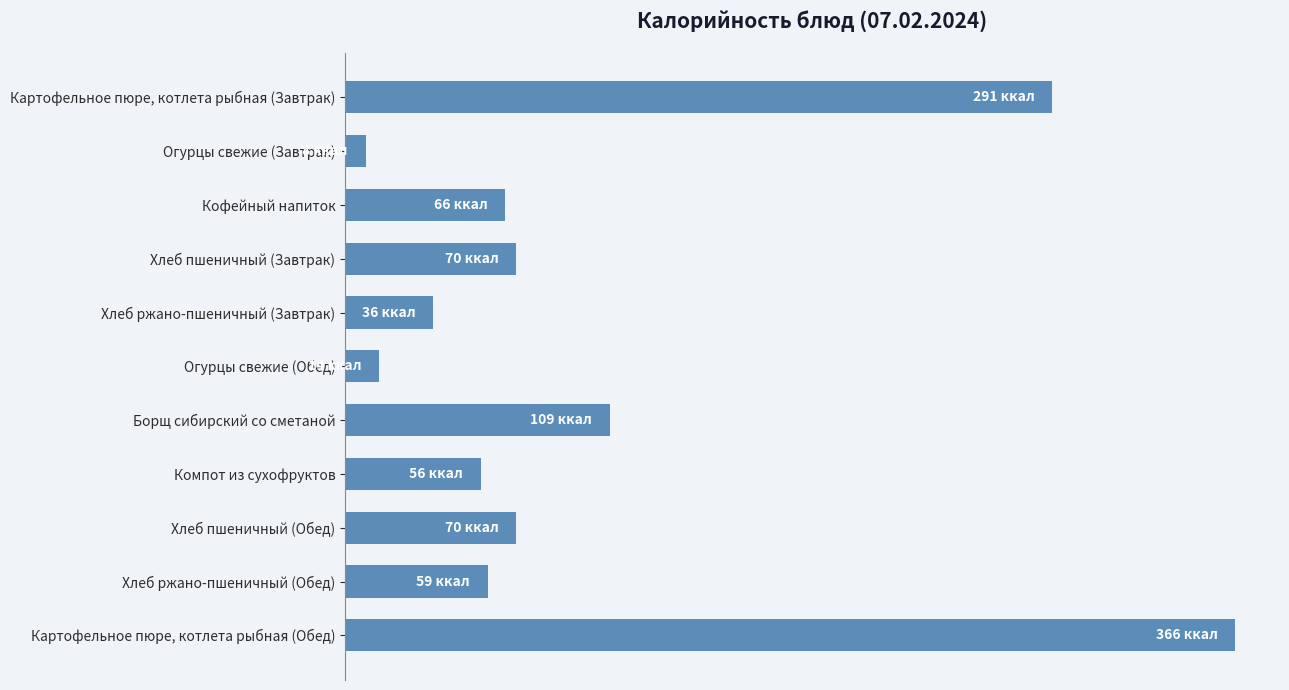

How many distinct data groups are displayed?

1